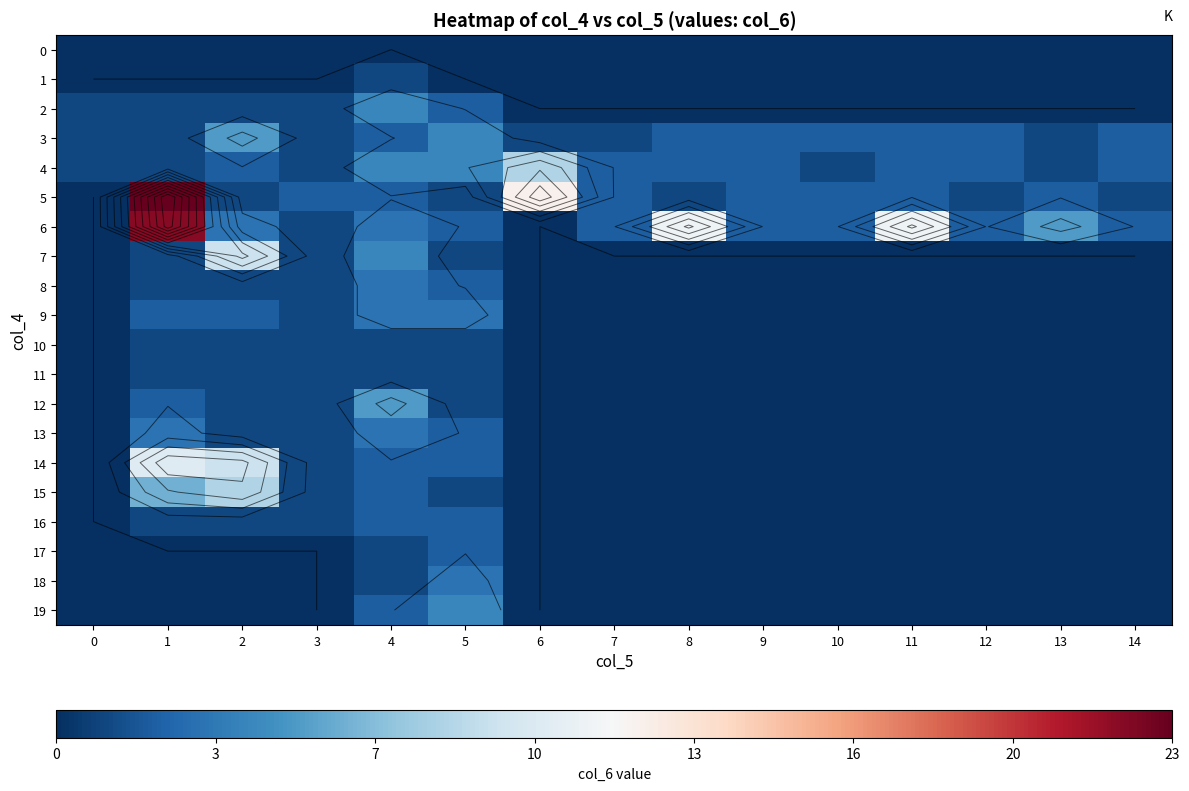

Which category has the highest value in the 18 series?

5